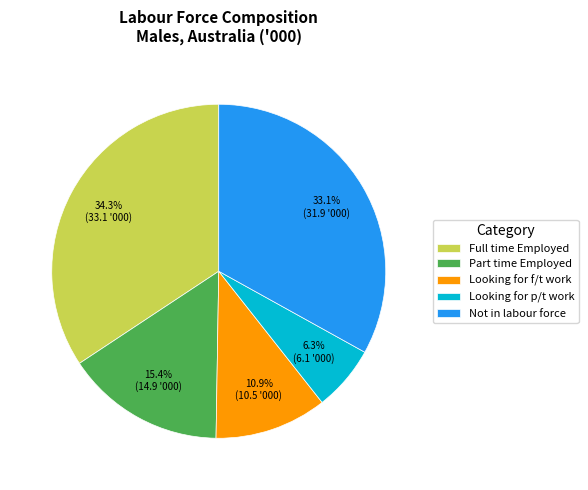

Which category has the smallest portion of the pie?

Looking for p/t work